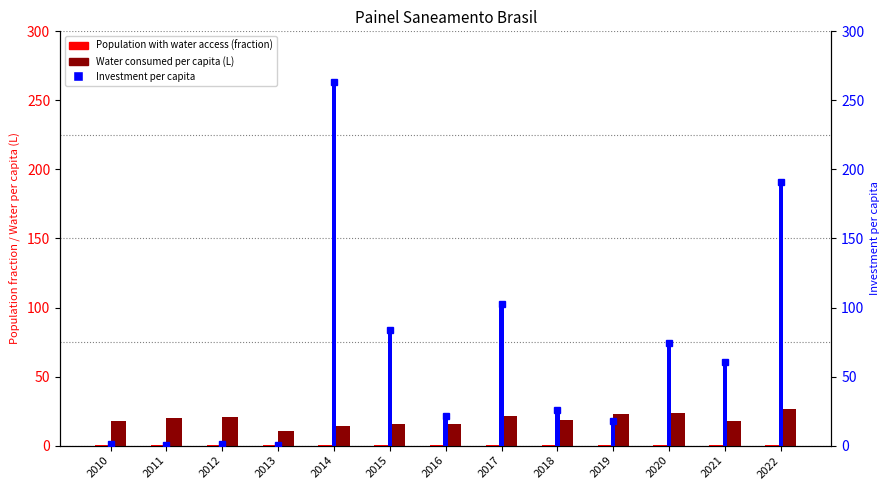

What is the value of the Investment per capita bar at the 1st from the left?

1.5